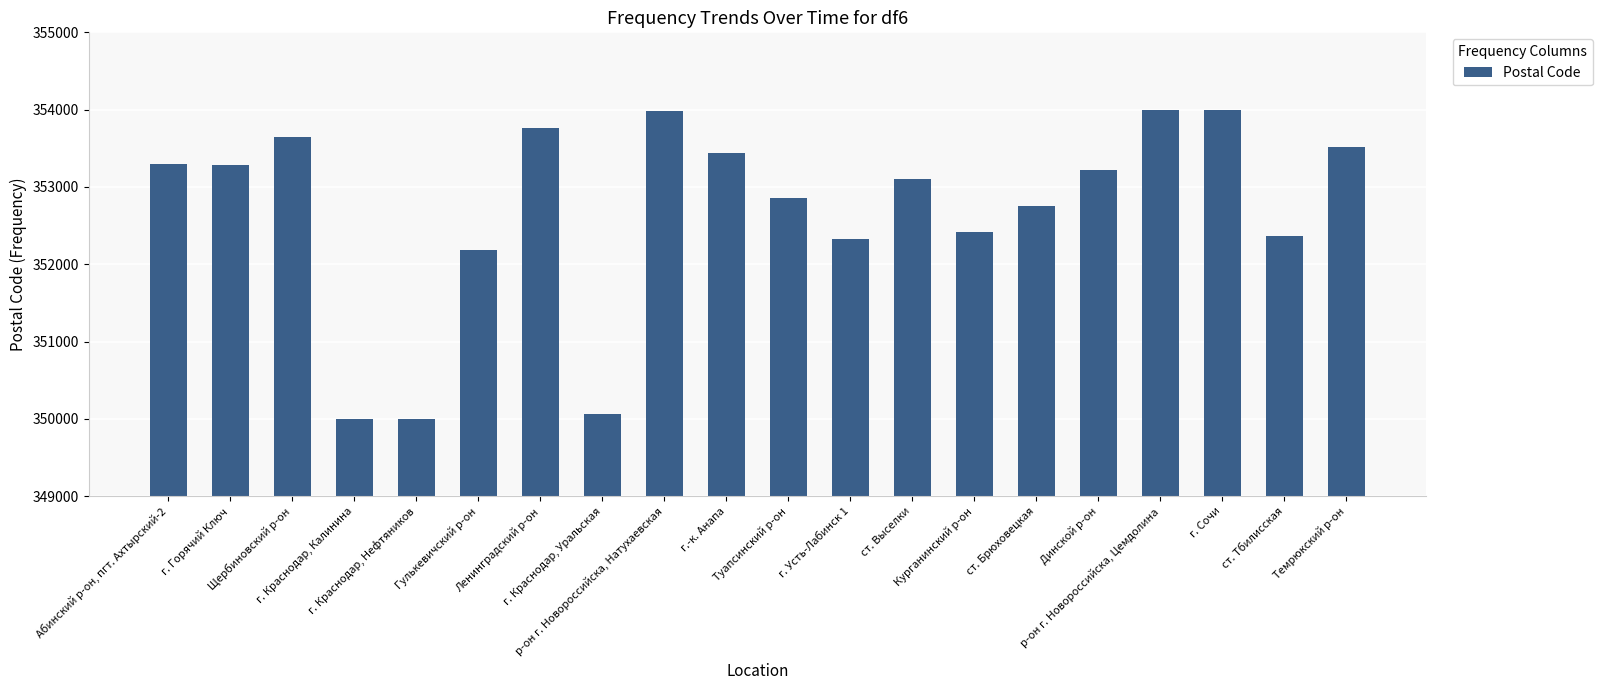

Is it true that the value at ст. Выселки is 353100?

True